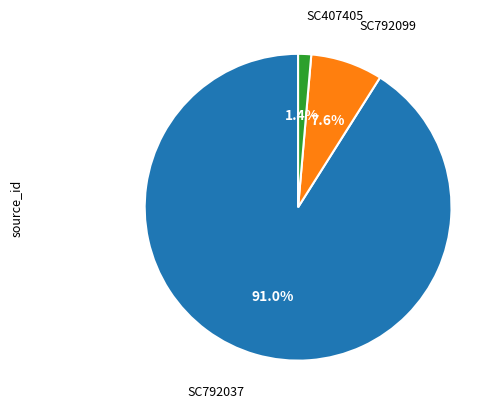

Approximately how many times larger is the value at SC407405 compared to SC792099?

0.2